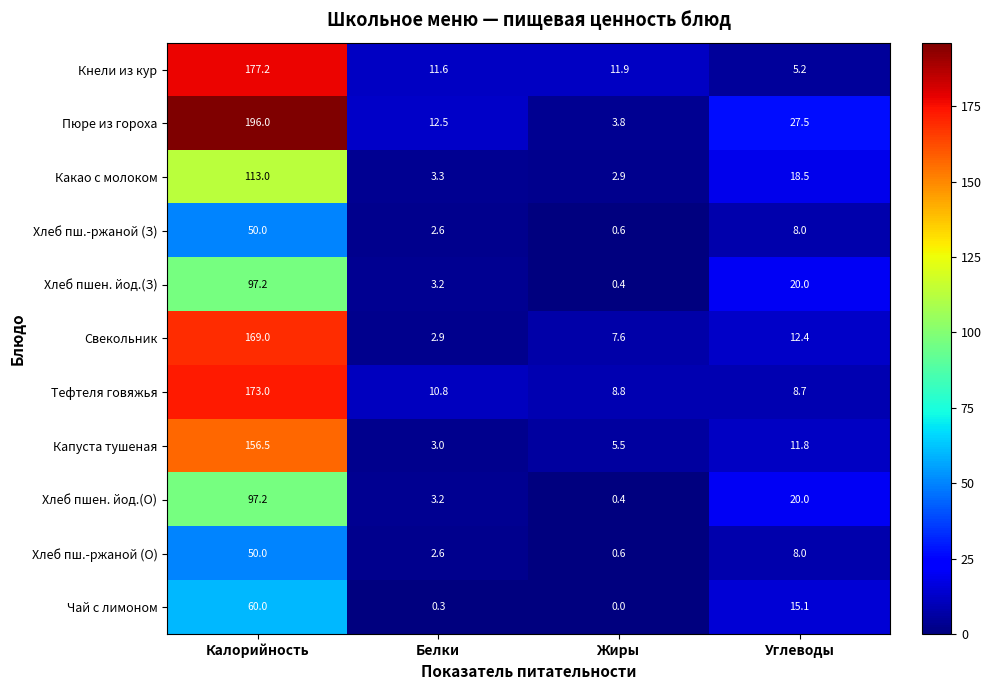

Which series has the widest spread of values?

Пюре из гороха